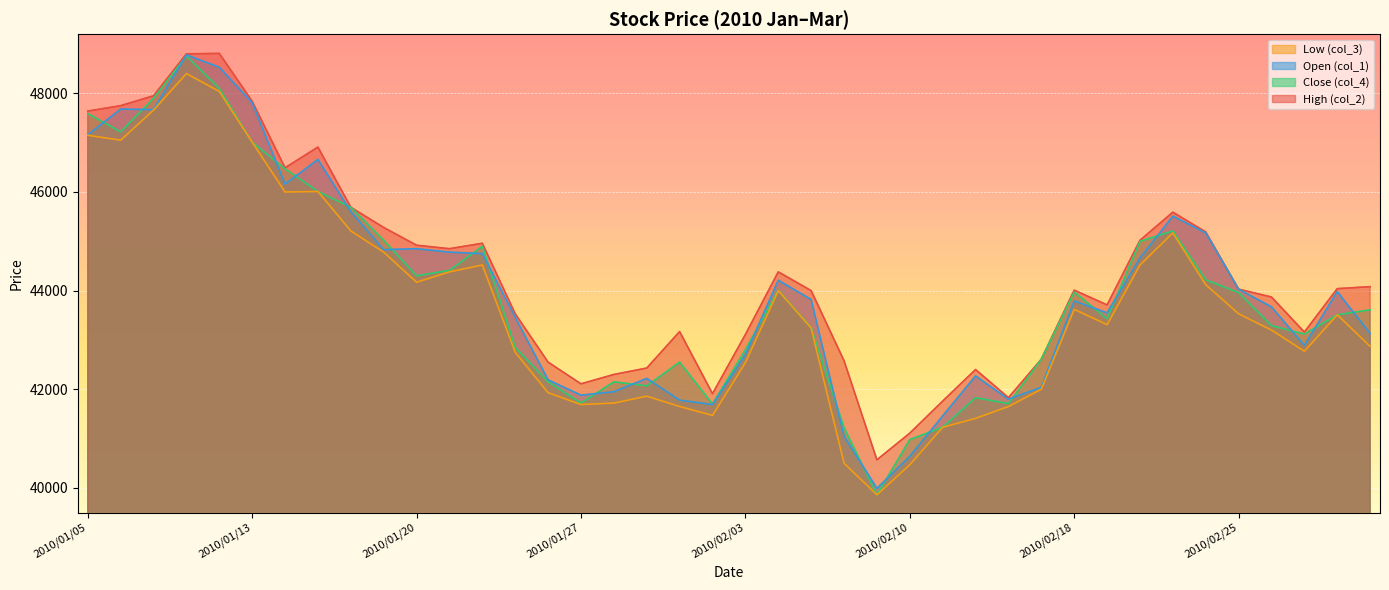

At which category does High (col_2) reach its first local peak?

2010/01/12